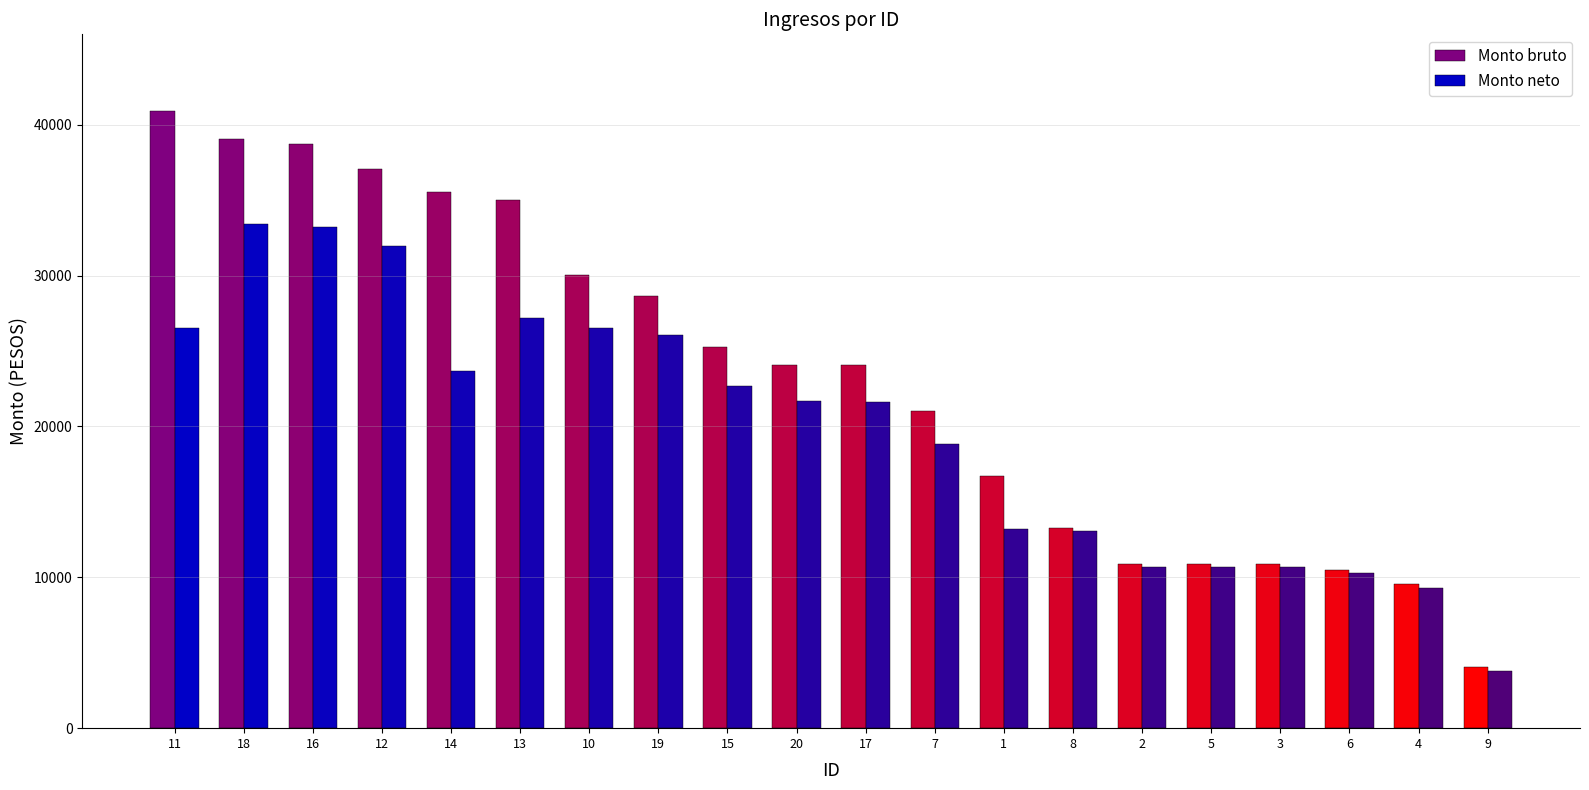

What is the sum of all Monto neto values?

395256.2